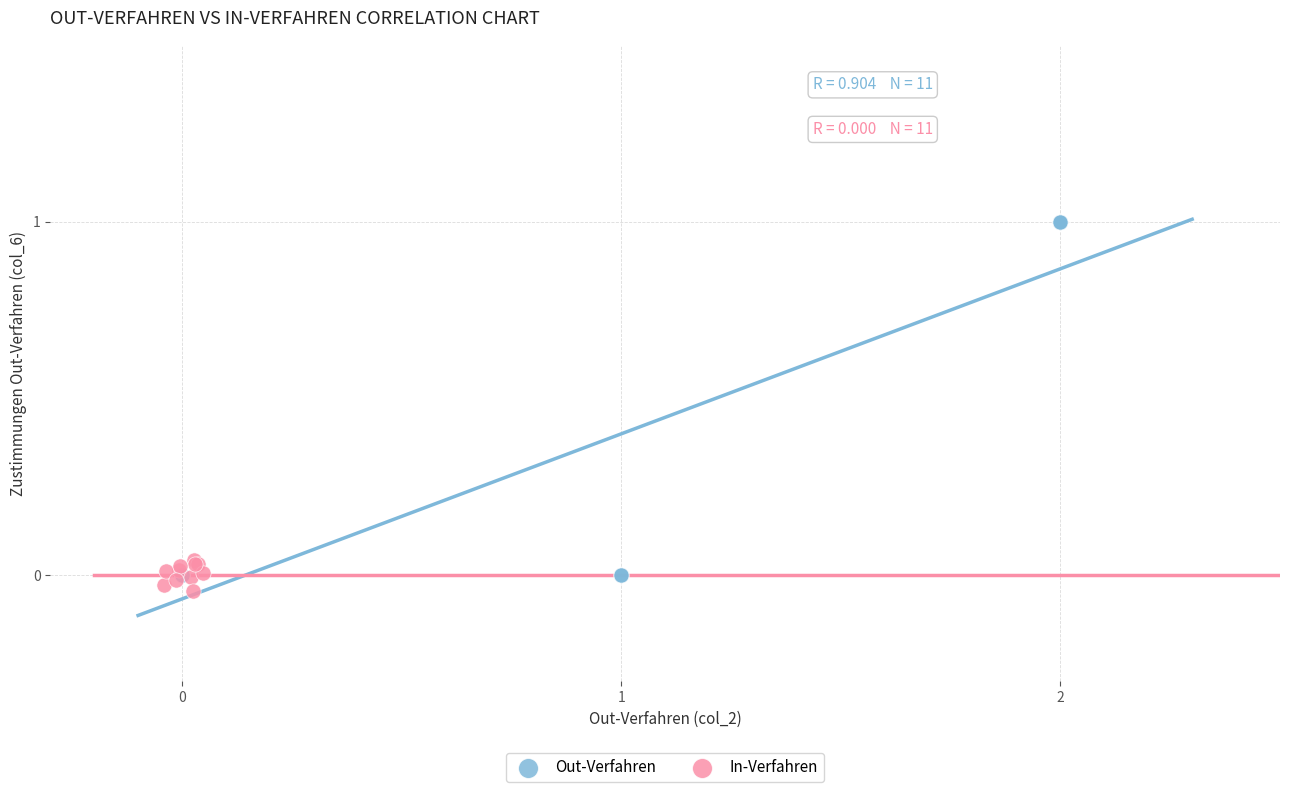

Which series contains the highest Y value?

Out-Verfahren